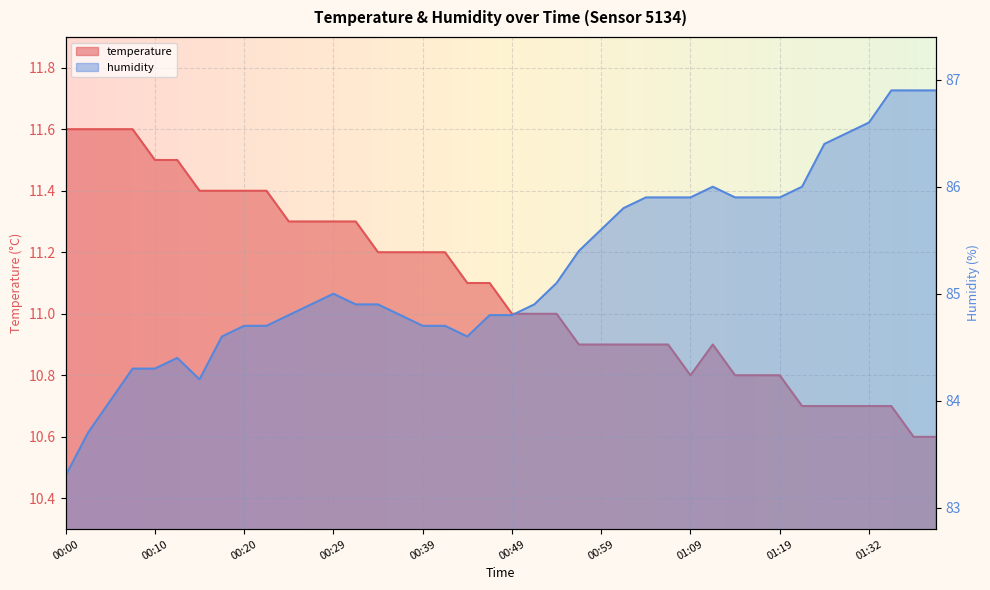

Which category has the lowest value in the humidity series?

00:00